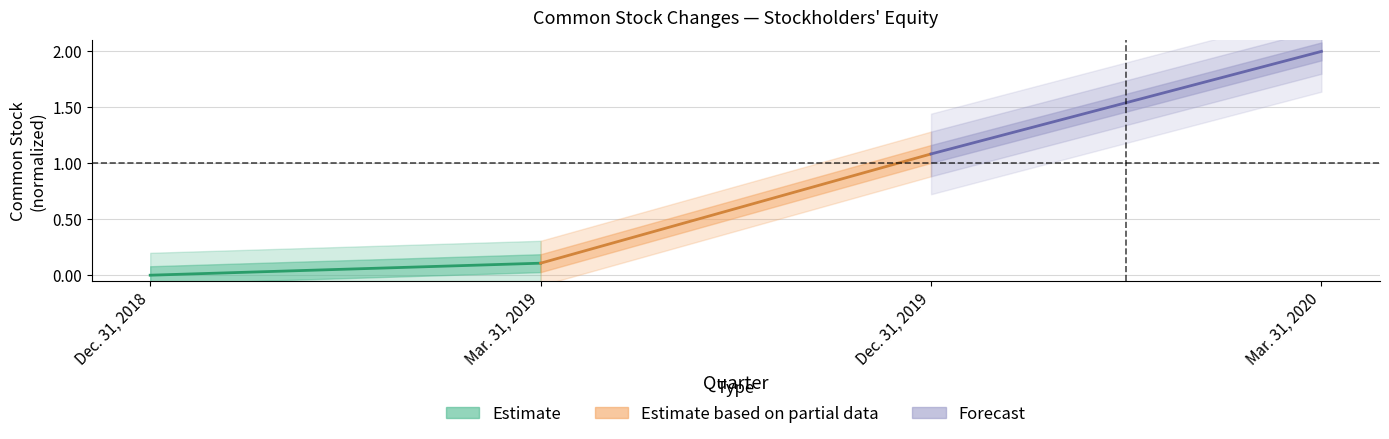

Which series has the largest range (max minus min)?

Estimate based on partial data